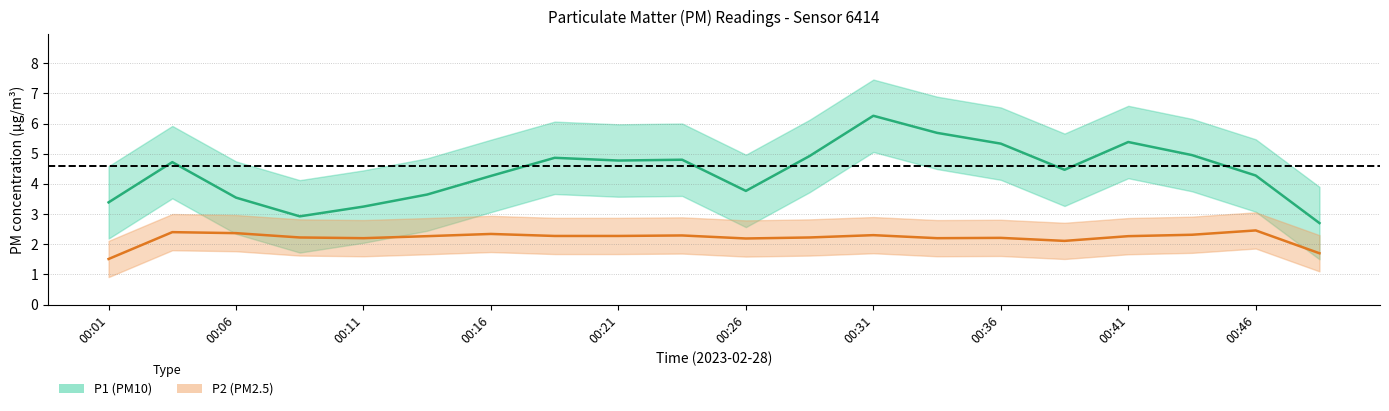

Does the chart have visible grid lines?

Yes